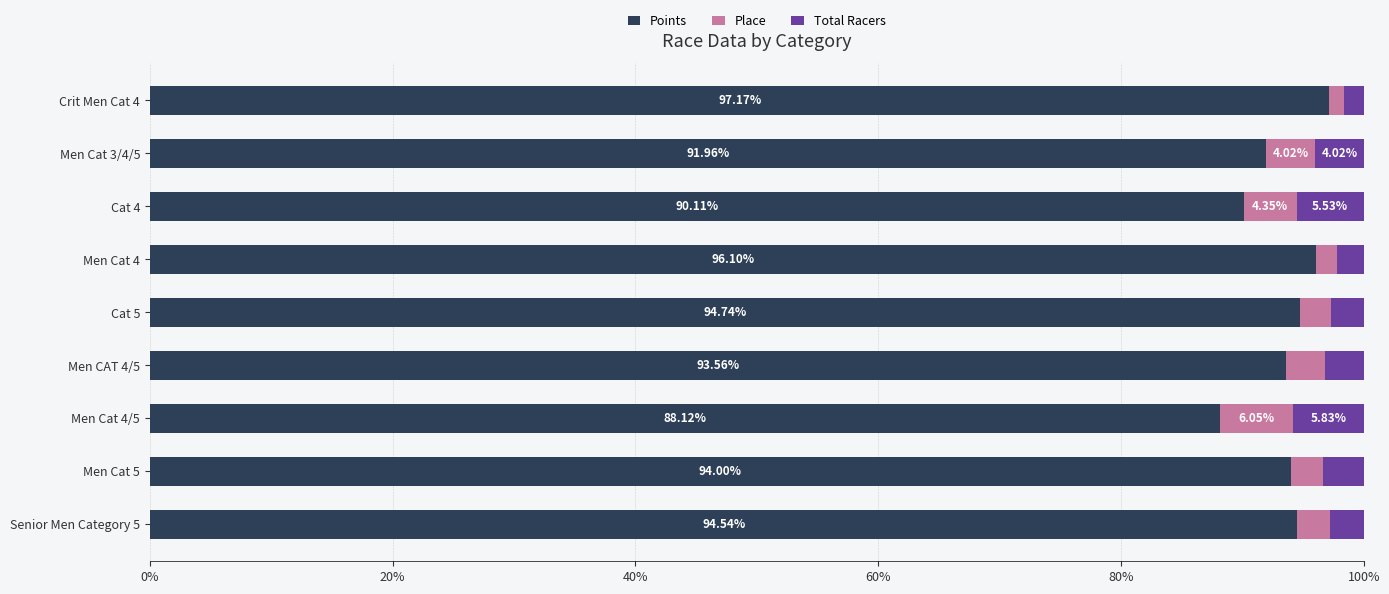

What is the difference between the second highest and minimum values in the Points series?

8.0